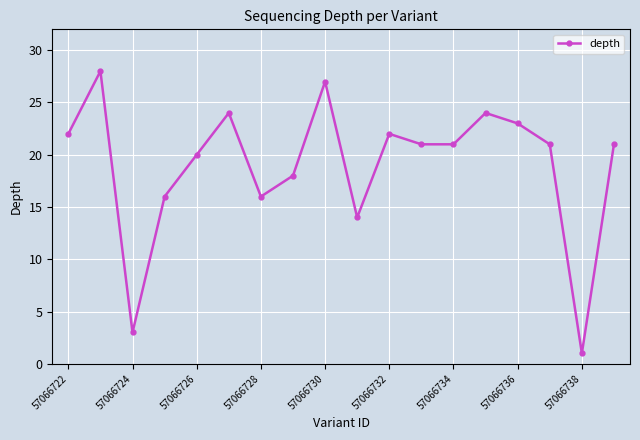

What is the greatest value displayed?

28